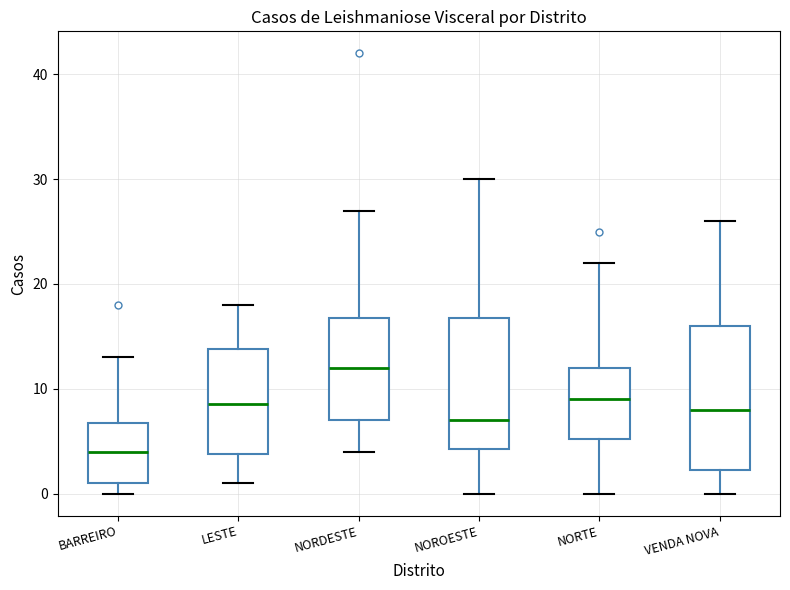

Which box's median line is the highest?

NORDESTE